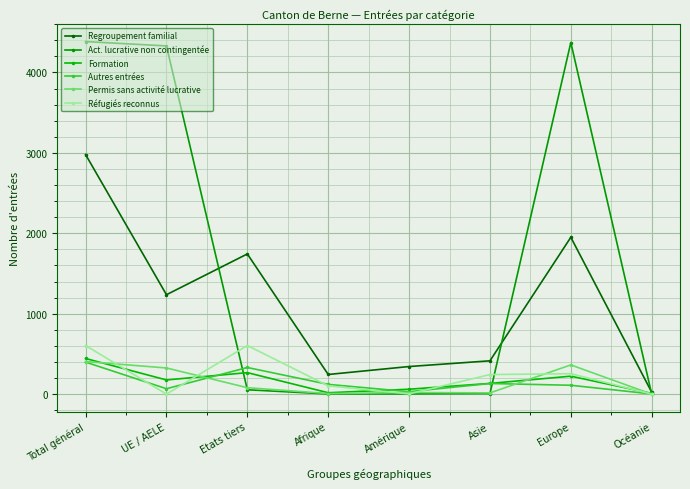

At which category is the sum across all series the highest?

Total général